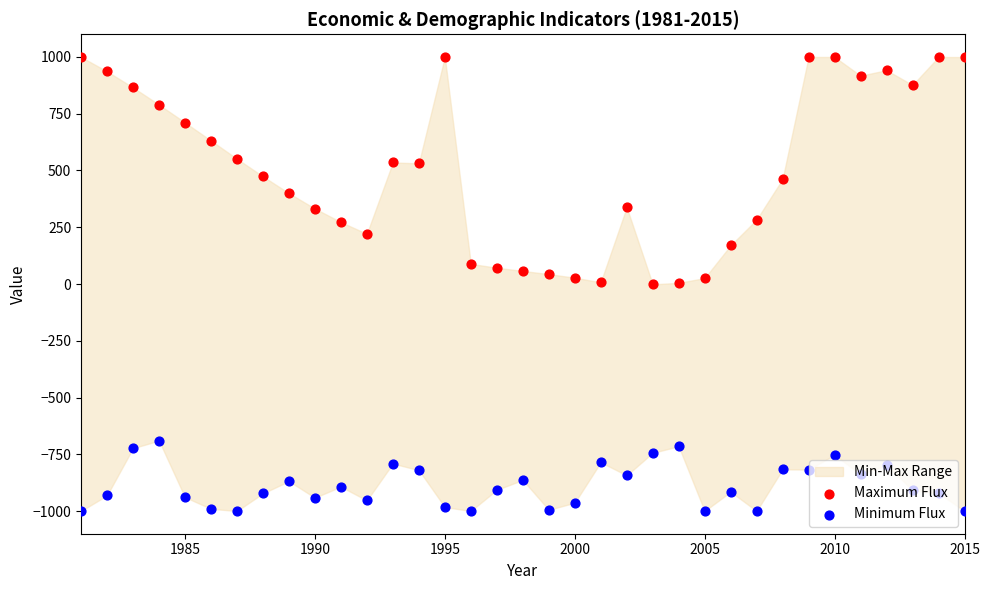

At which category is the sum across all series the highest?

2010